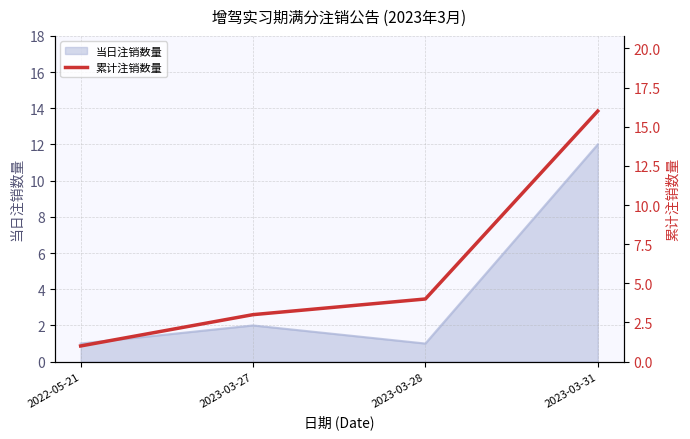

The value of 当日注销数量 at 2022-05-21 is 1. True or false?

True